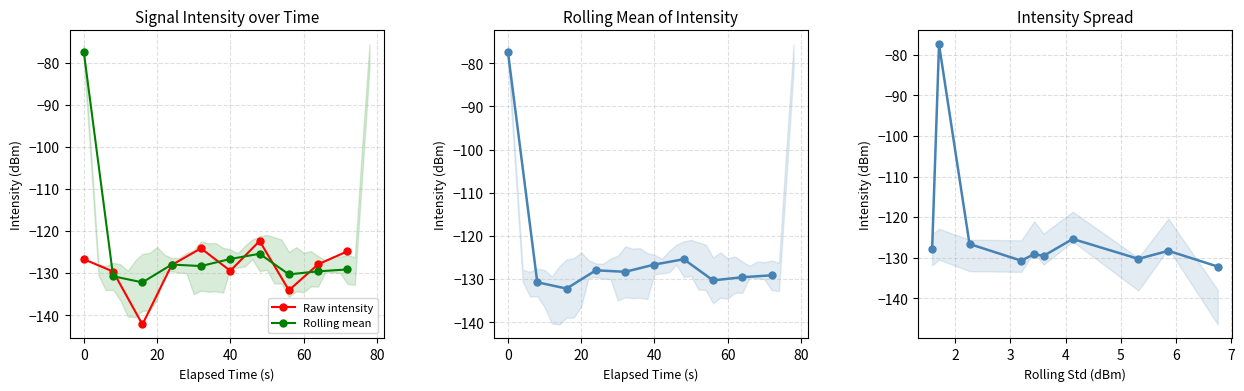

True or false: Rolling mean has more than 0 points higher than both neighbors.

True